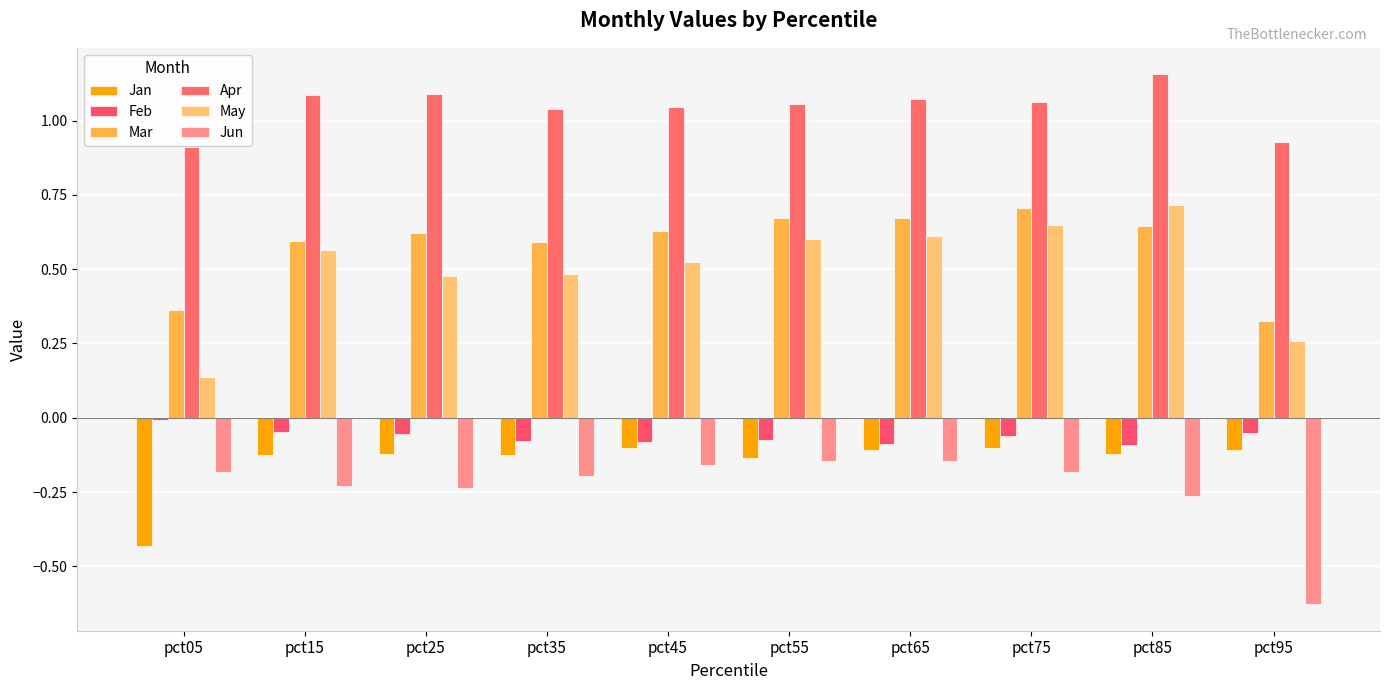

Which has a higher value, pct25 or pct15?

pct25